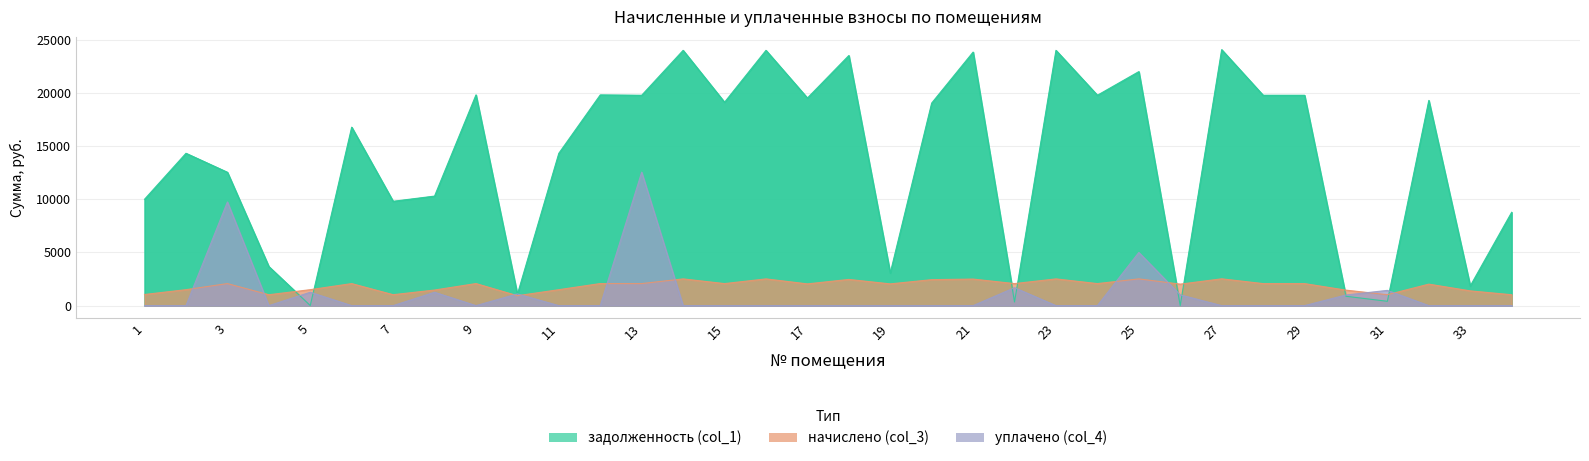

How many values in задолженность (col_1) are above zero?

33